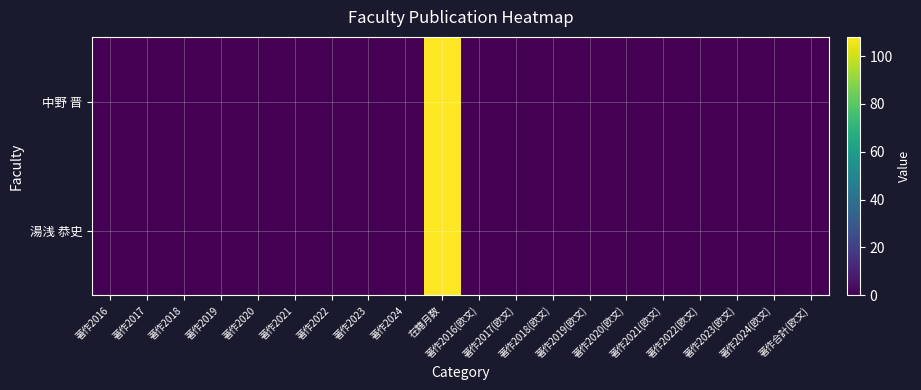

Between 著作2020(欧文) and 著作2016(欧文), which is larger?

著作2020(欧文)